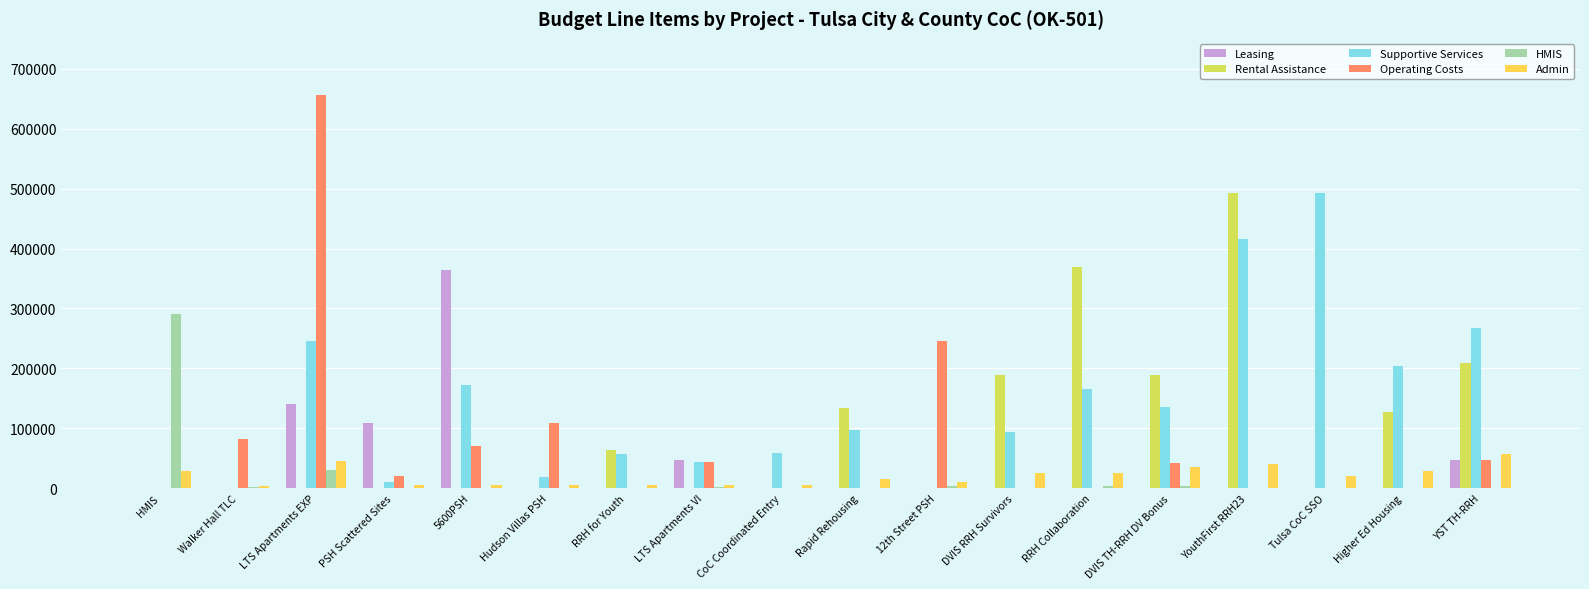

What is the greatest value displayed?

656707